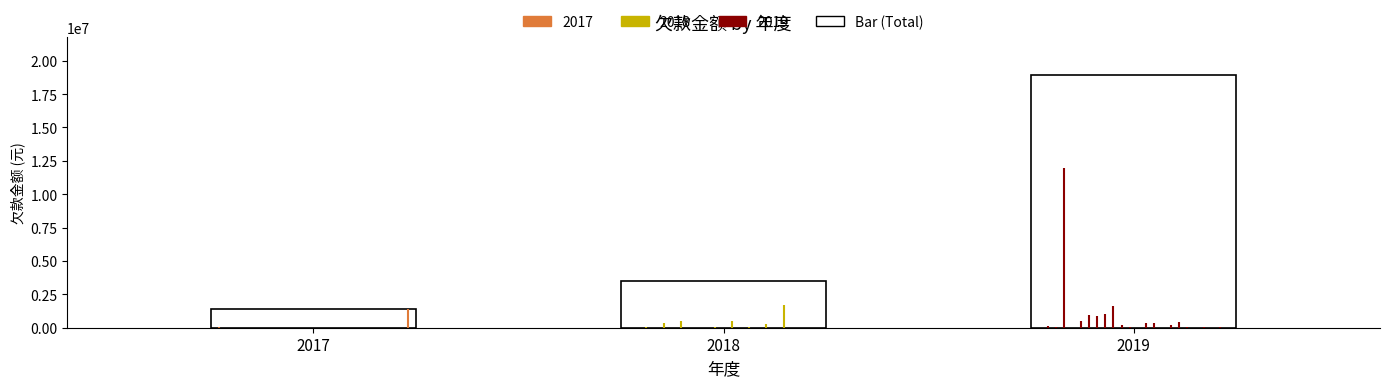

What is the difference between the second highest and minimum values?

2097005.7